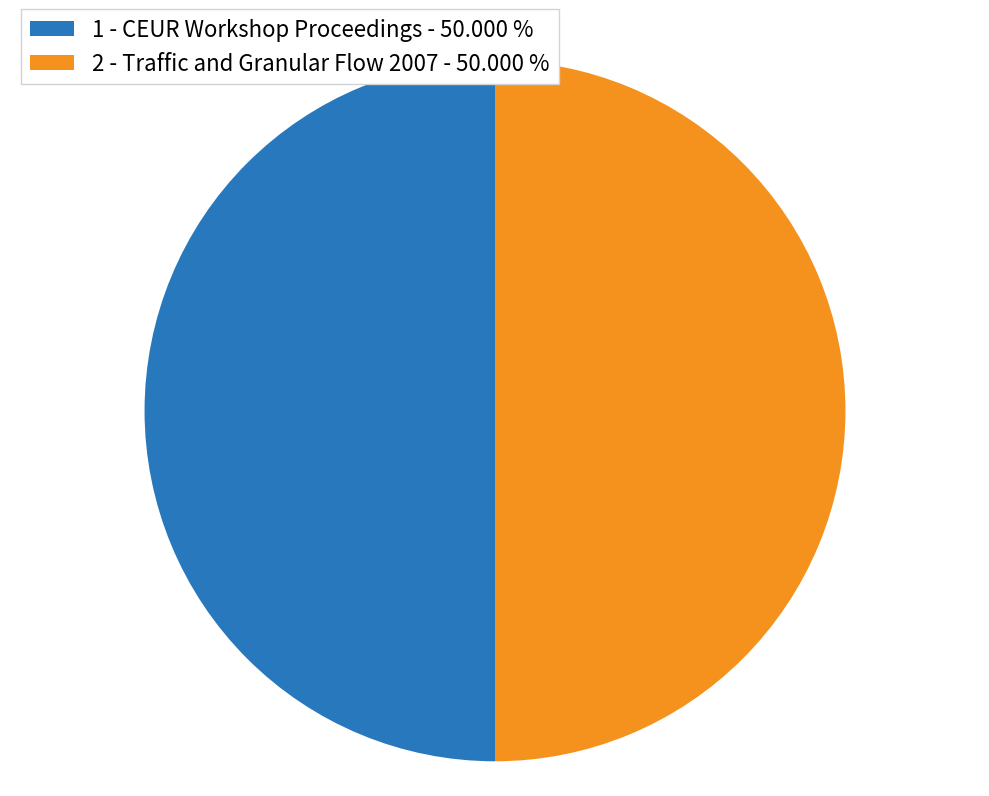

What is the ratio of the value at 2 to the value at 1?

1.0